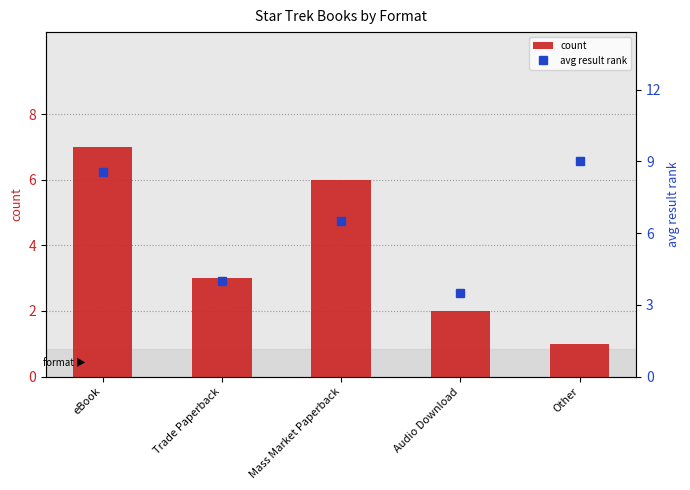

What is the approximate value of count at Audio Download?

2